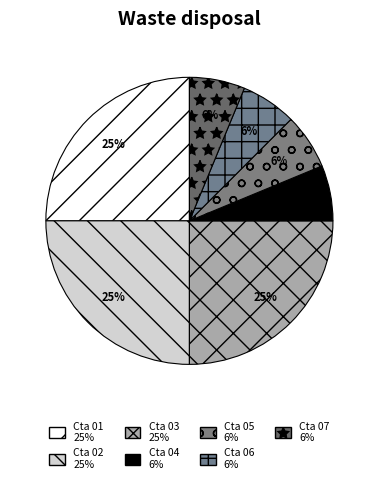

Combined, do Cta 06 and Cta 01 account for over 50%?

No